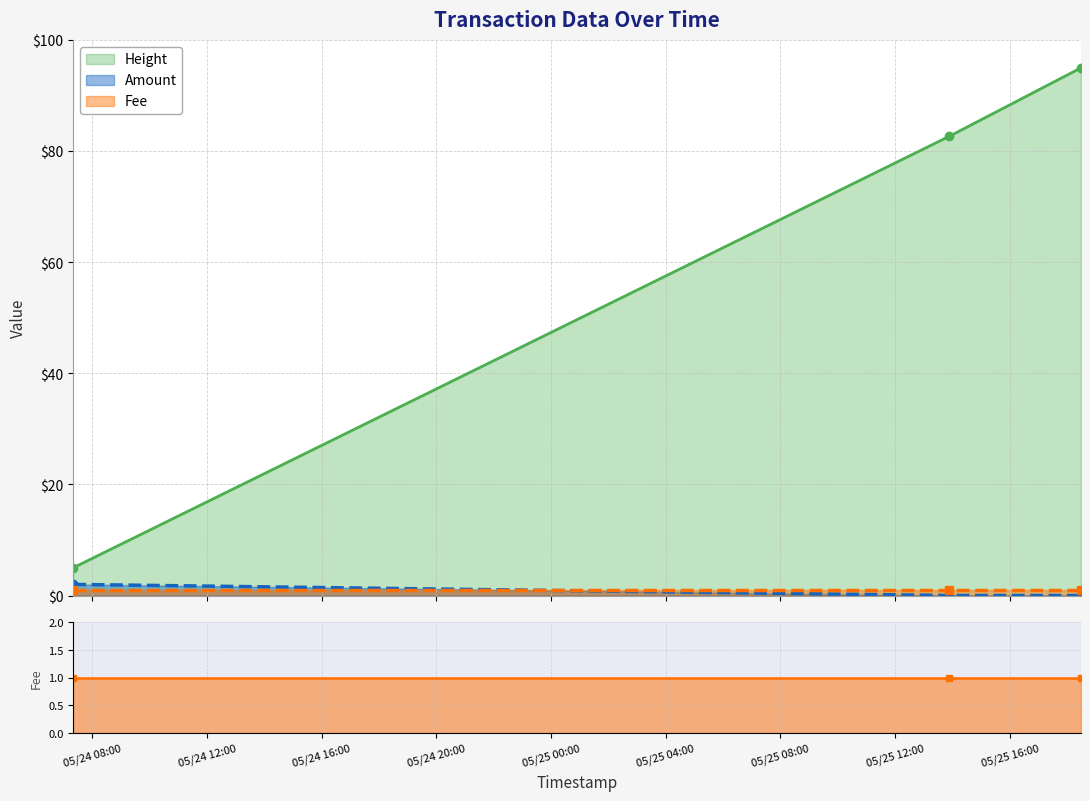

Is it true that Height equals 8.3 at 2015-05-24 07:20:33?

False